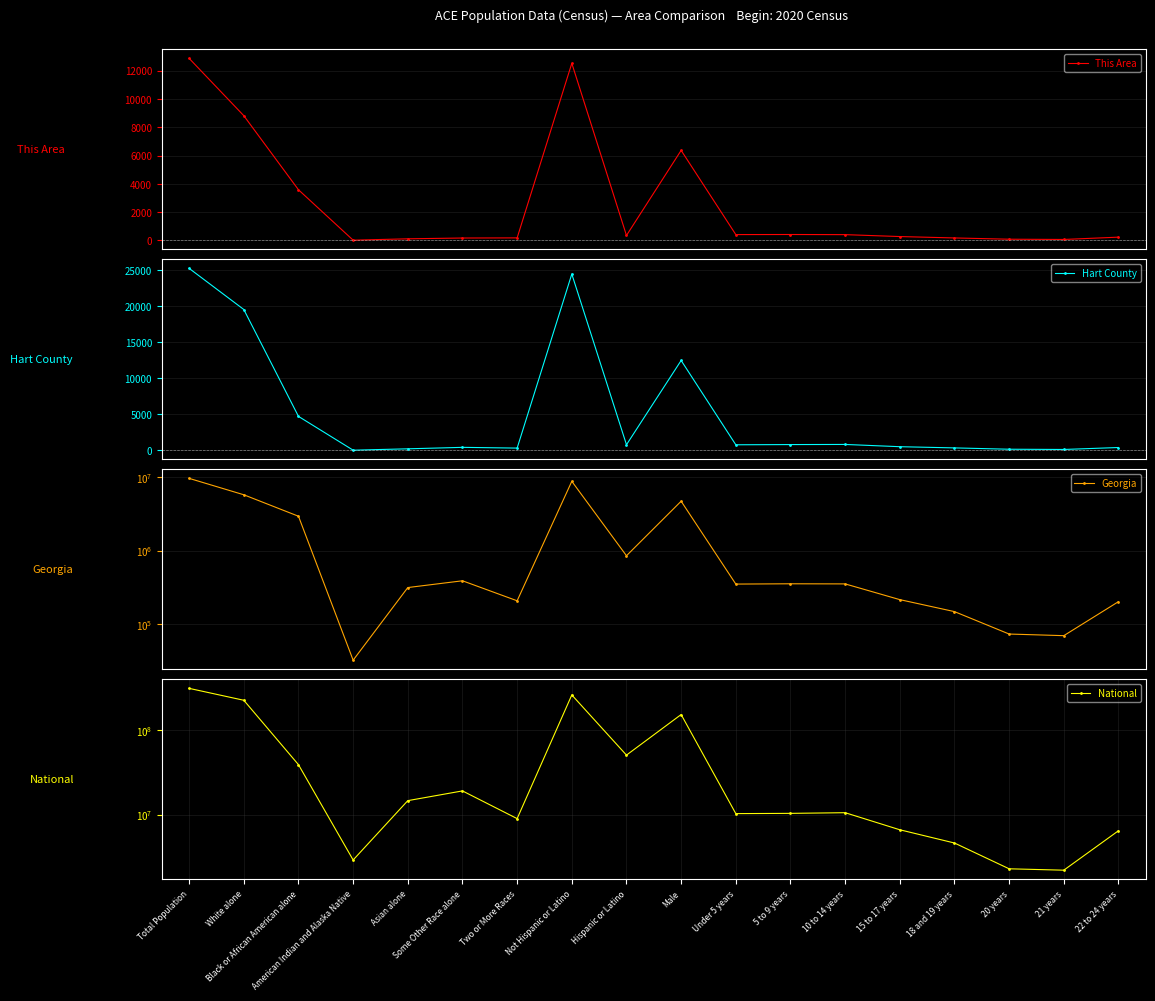

In Hart County, how many points are lower than both neighbors (excluding endpoints)?

5